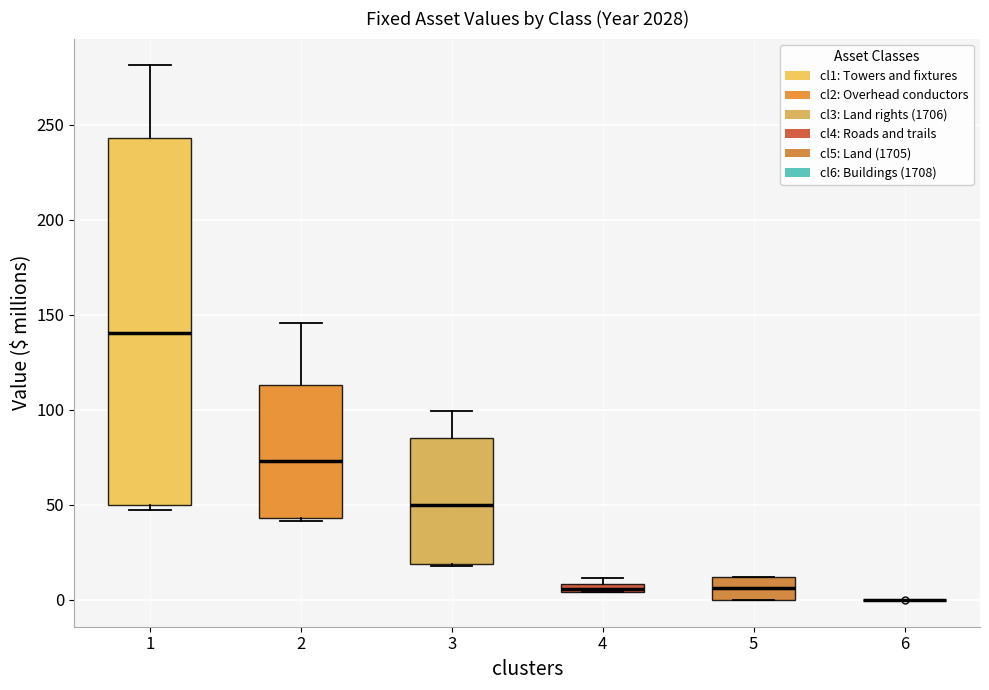

Where is the lower edge of the box at x = 4 on the y-axis? The values are not printed on the chart, so give them approximately, as read against the axis.

5